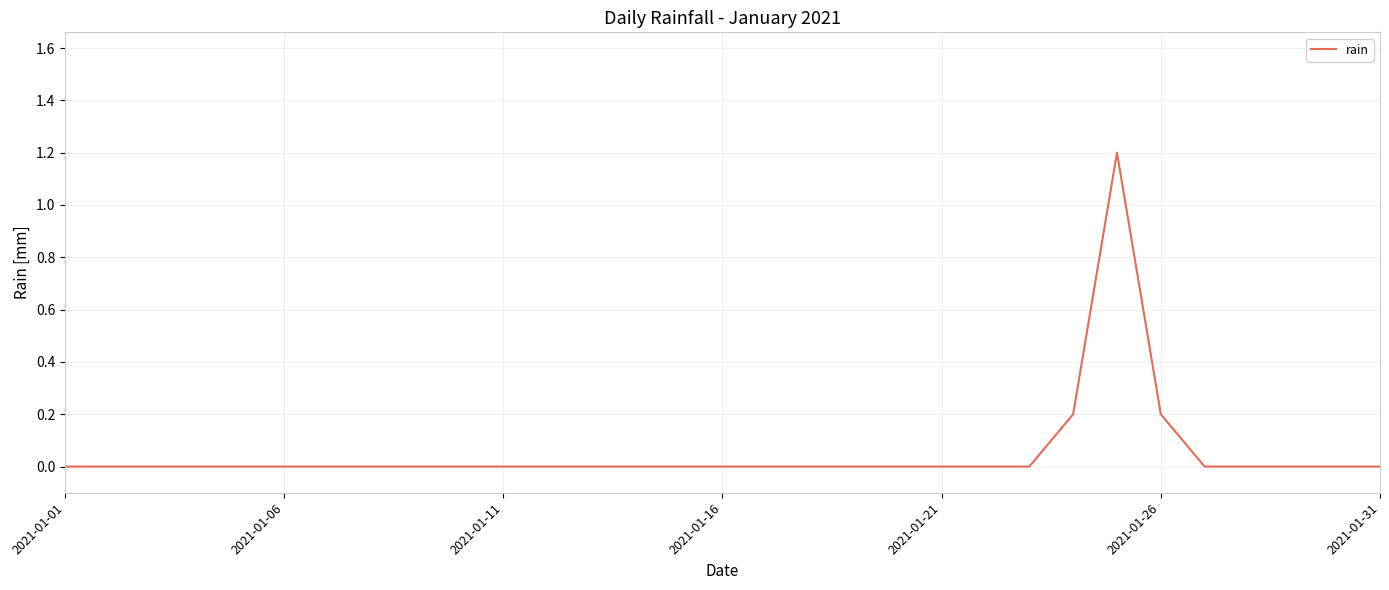

What is the difference between the maximum and minimum values?

1.2